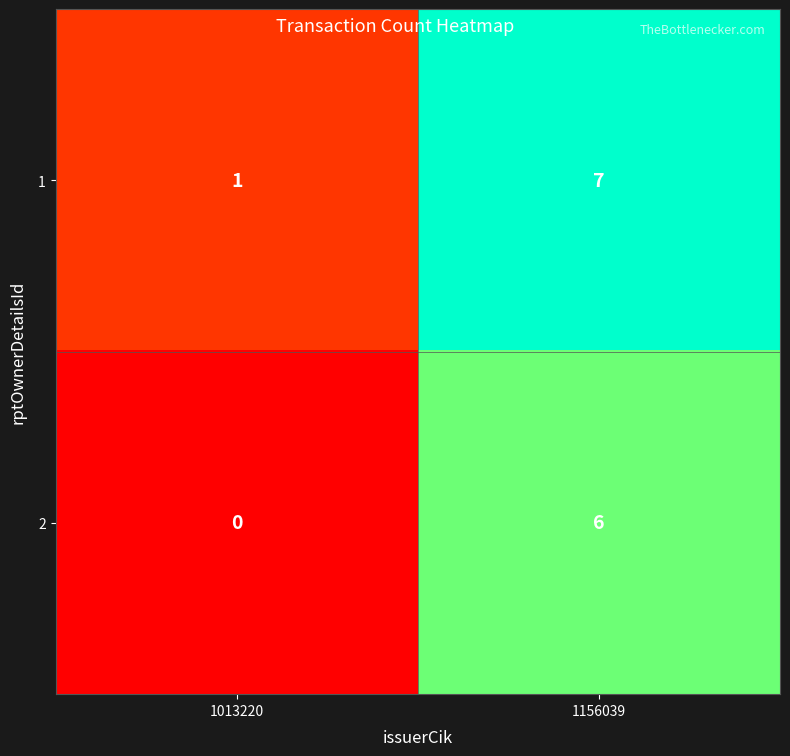

At which category is the sum across all series the highest?

1156039